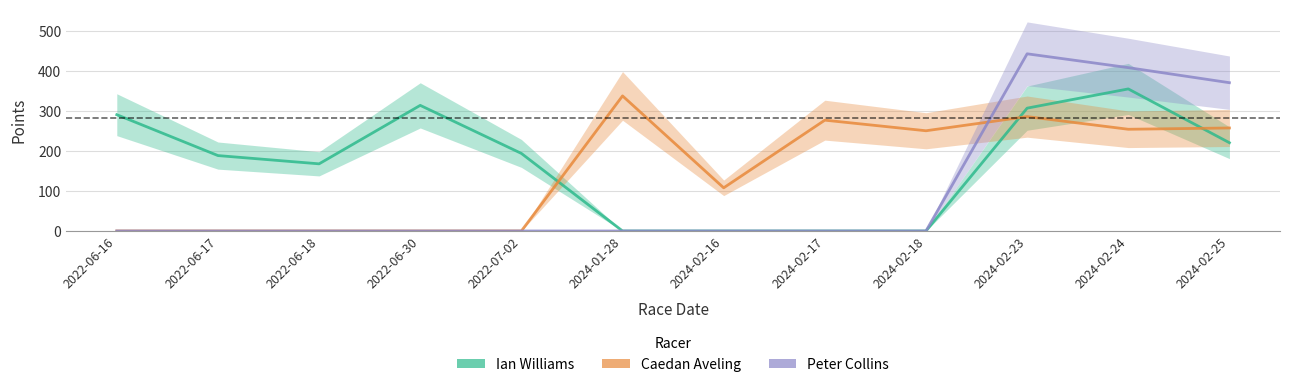

What is the maximum value shown in the chart?

443.2